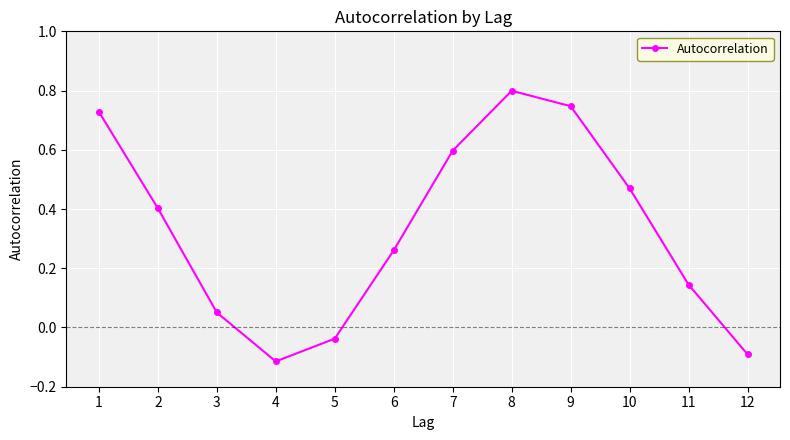

Rank the categories by value from lowest to highest.

4, 12, 5, 3, 11, 6, 2, 10, 7, 1, 9, 8